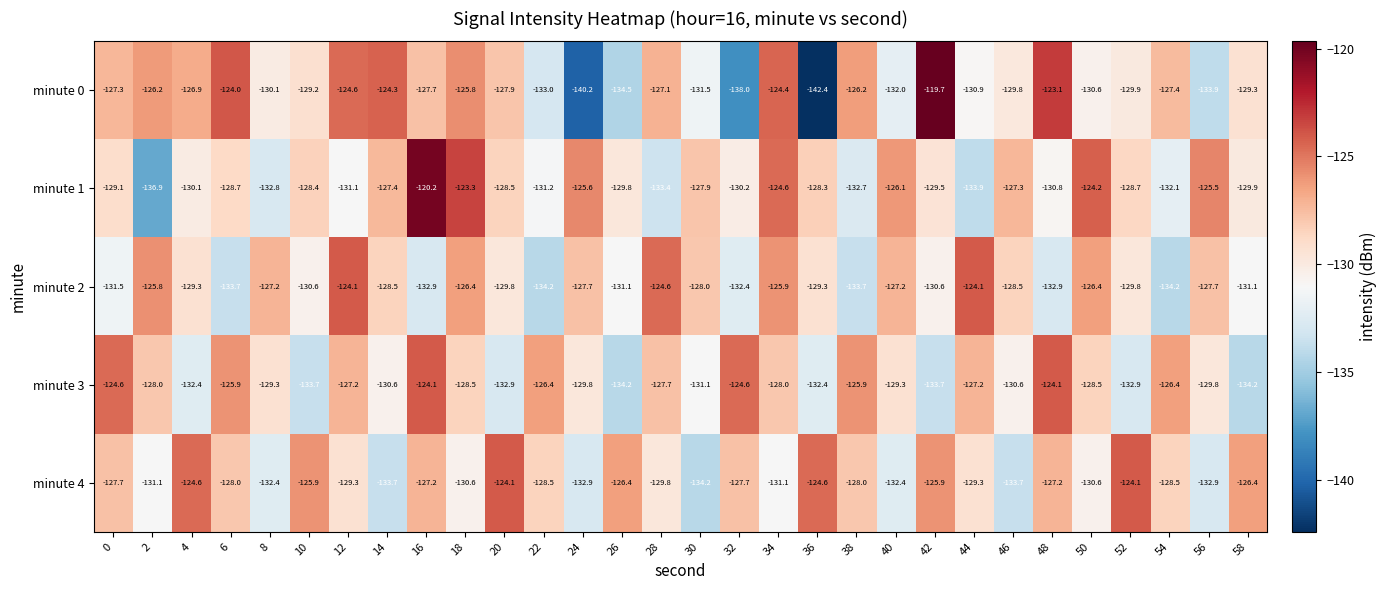

What is the difference between the maximum and second lowest values in the minute 3 series?

10.1